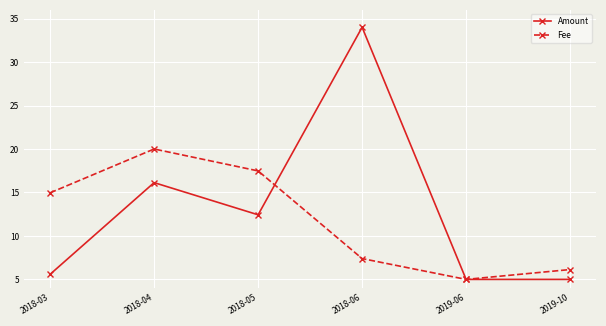

How many distinct data groups are displayed?

2